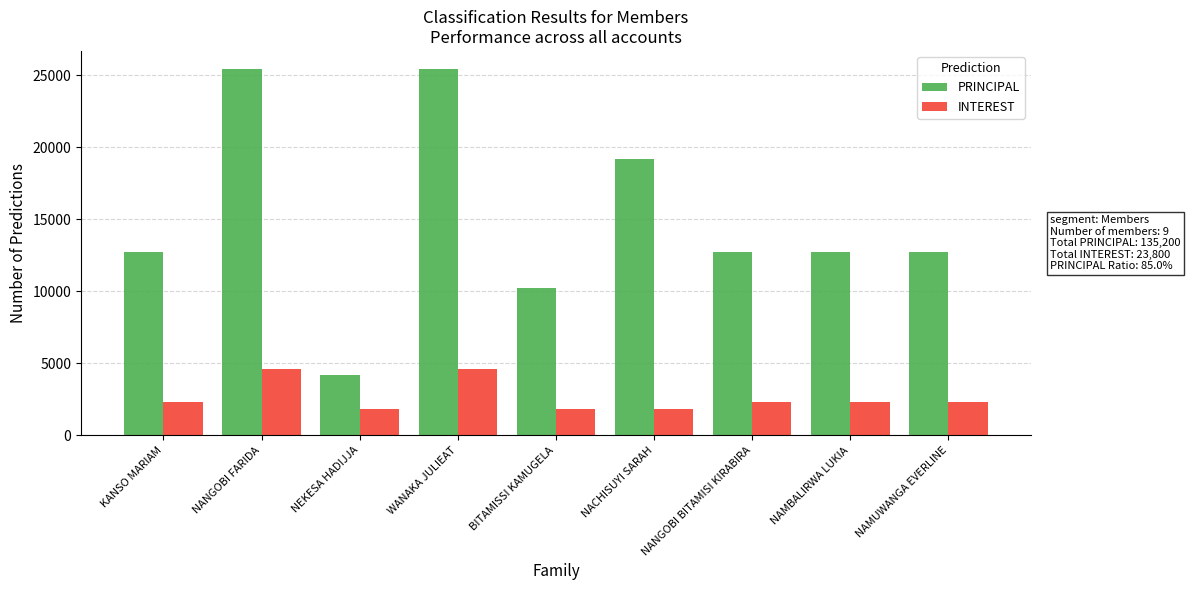

How many bars are there in each group?

2